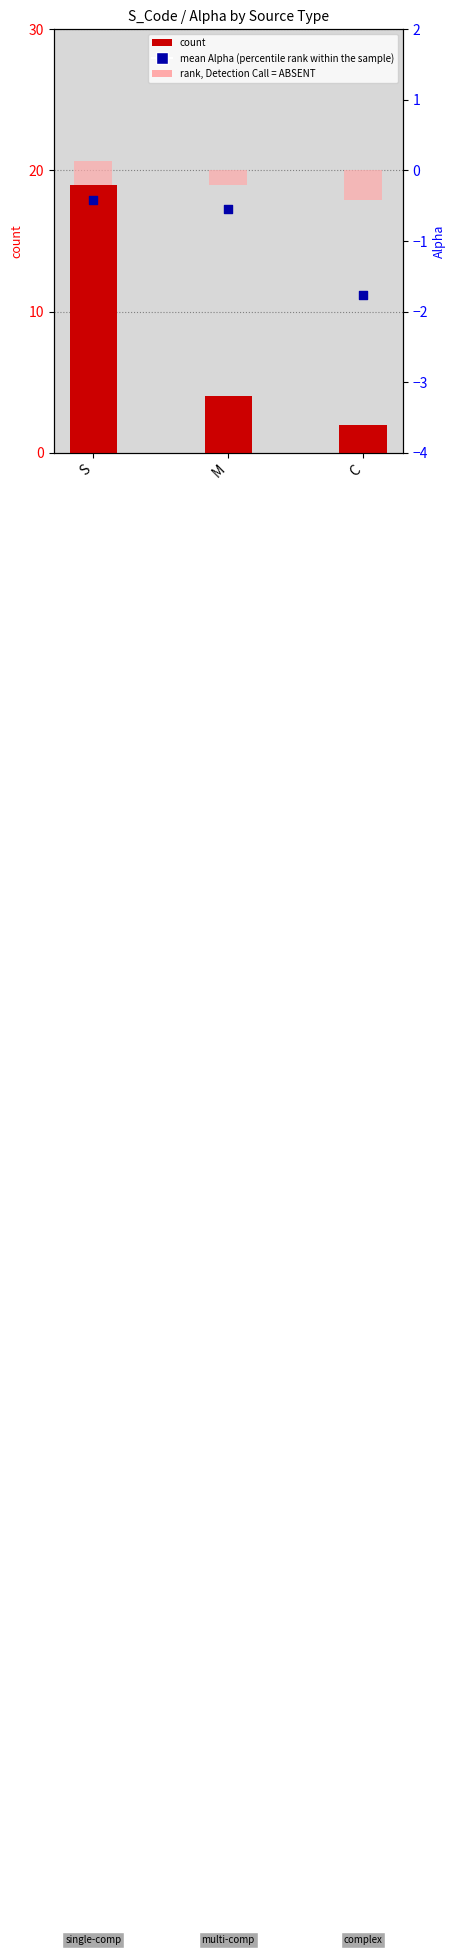

What is the total value across all series at C?

0.2